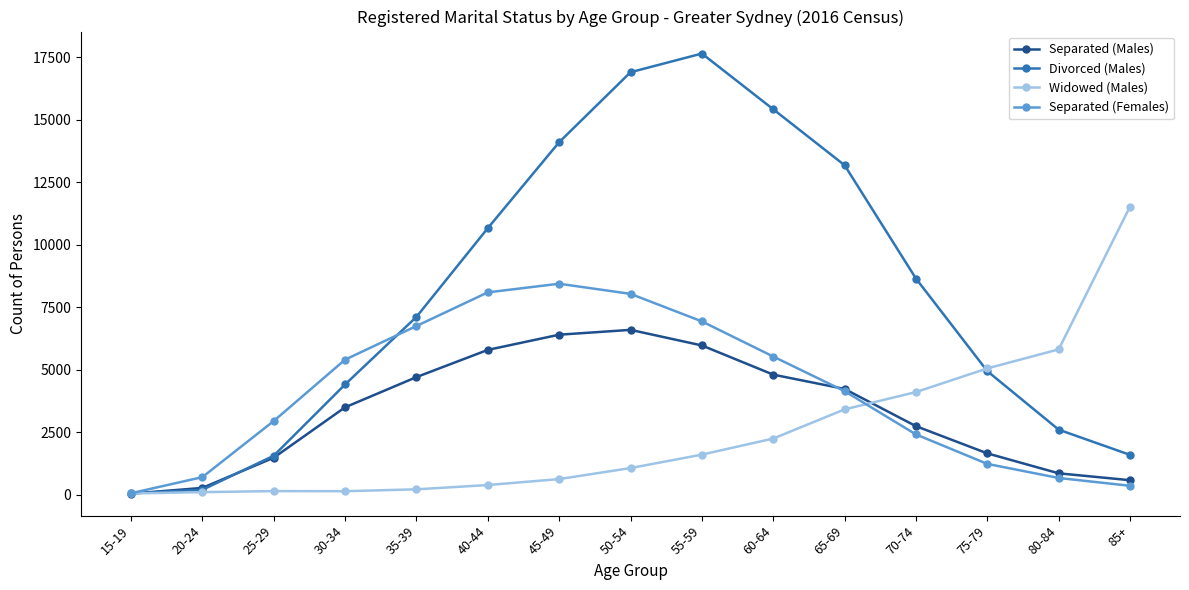

How many data points does each series have?

15